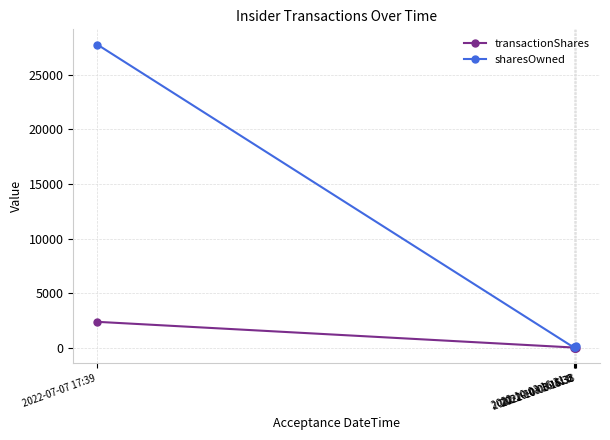

What is the greatest value displayed?

27742